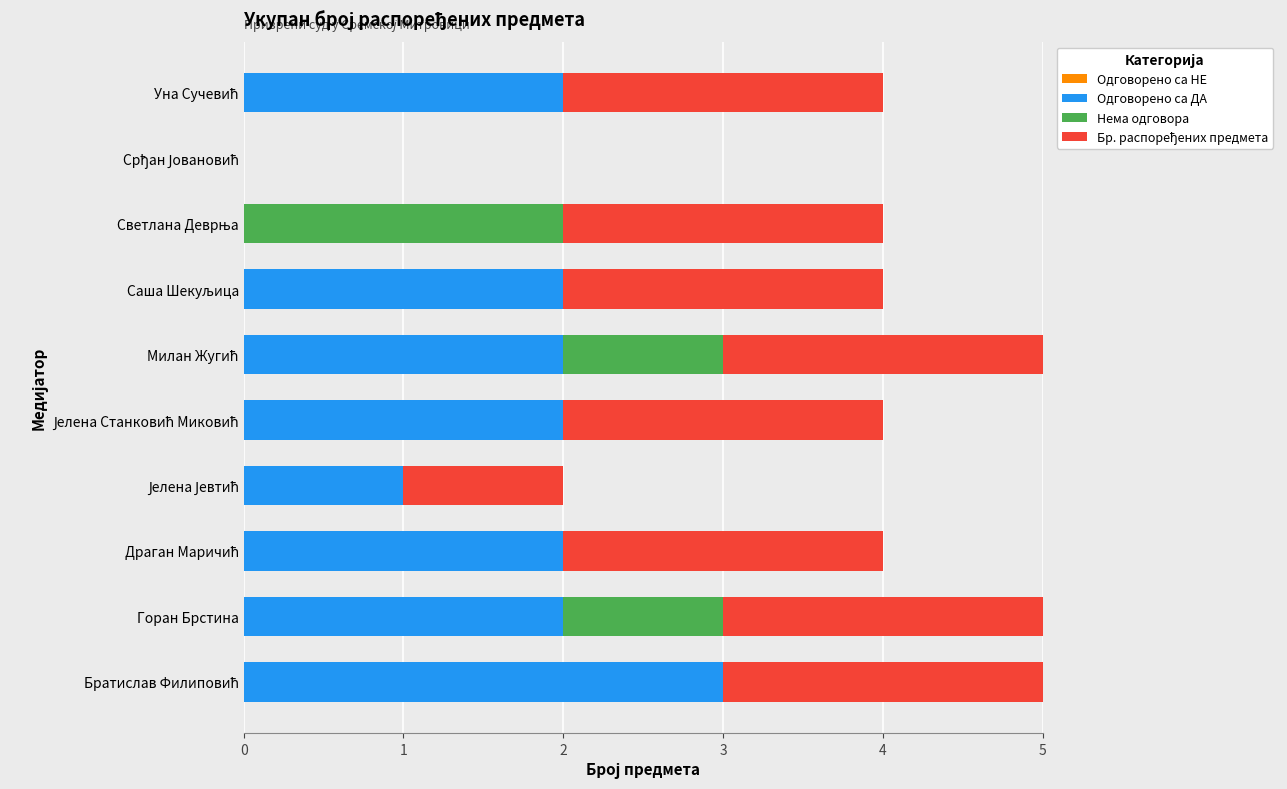

Which has a higher value, 3 or 2?

3